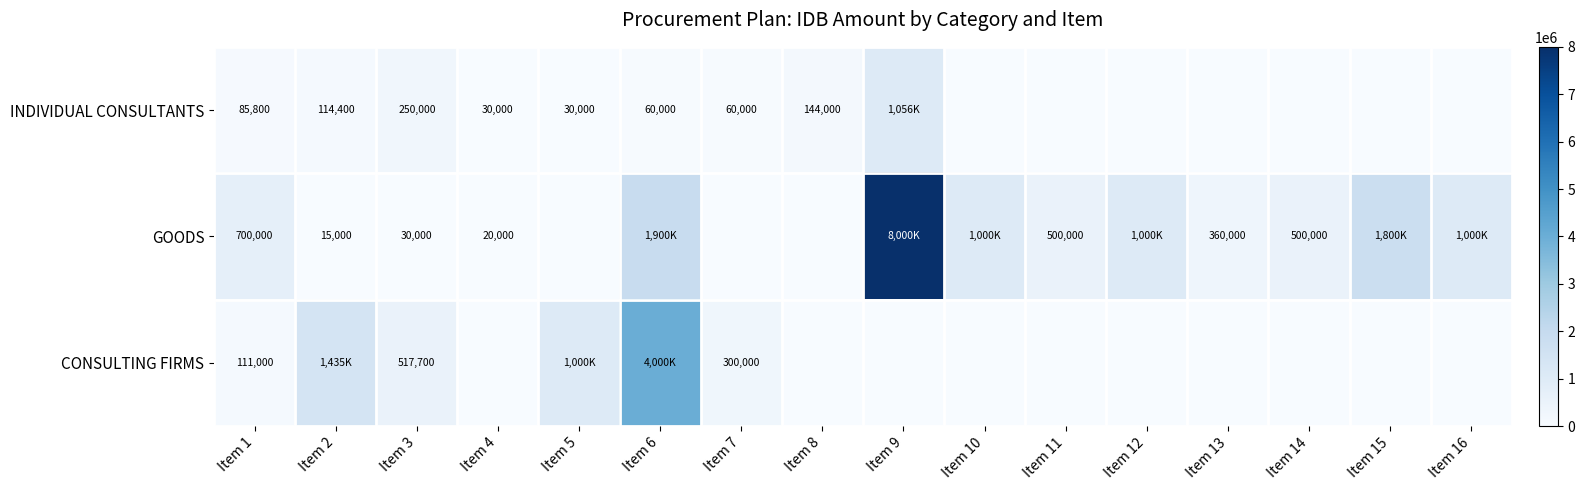

Is it true that INDIVIDUAL CONSULTANTS equals 9261 at Item 4?

False